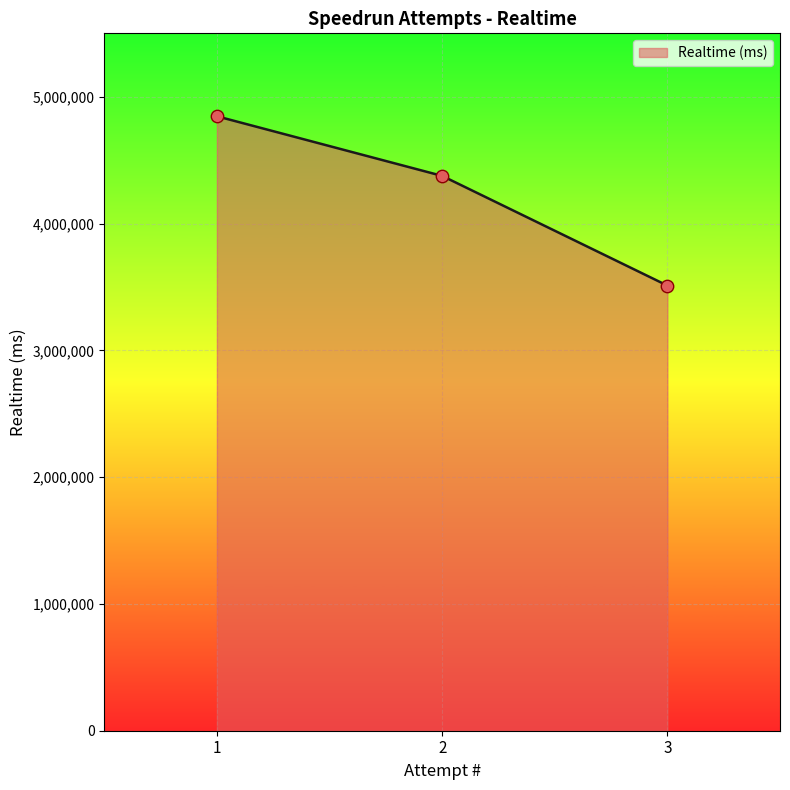

Which has a higher value, 3 or 2?

2